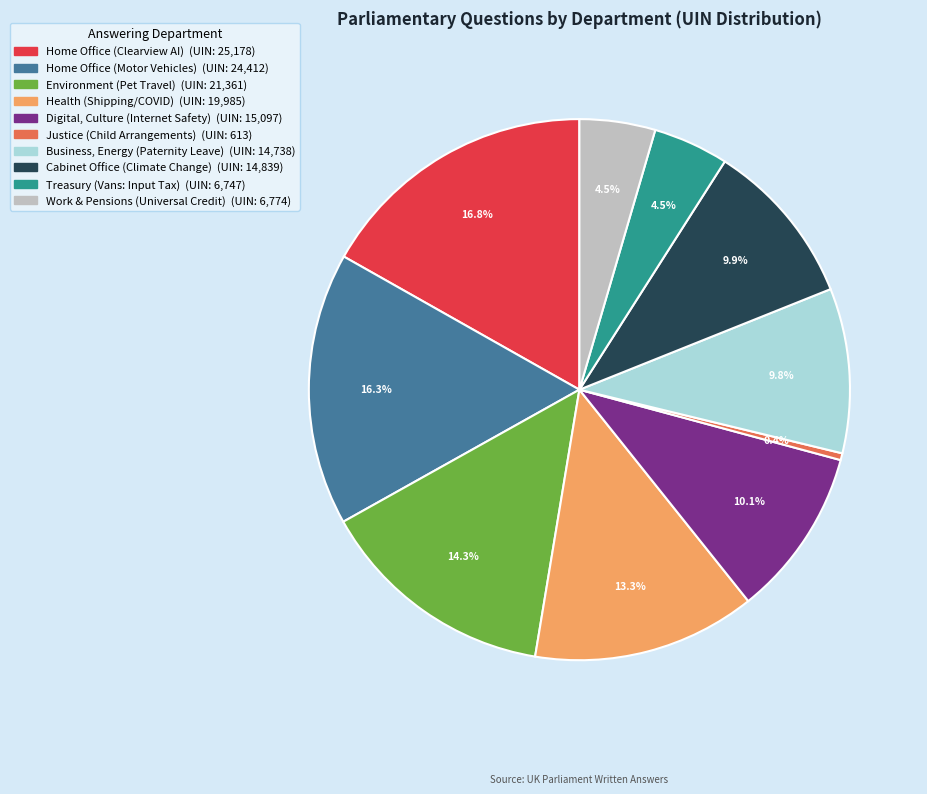

Which category has the smallest portion of the pie?

Justice (Child Arrangements)